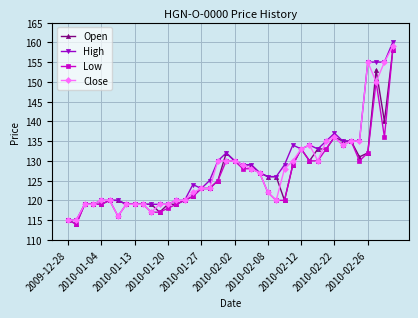

True or false: Low has more than 1 points higher than both neighbors.

True